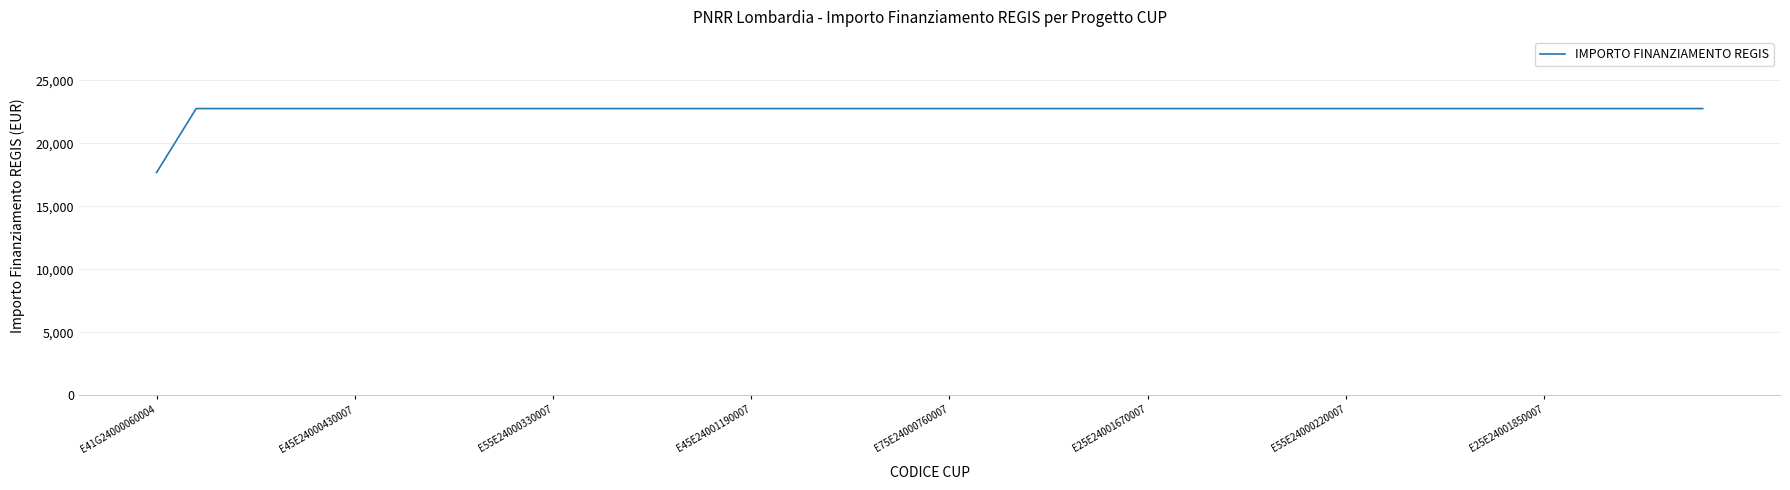

What is the maximum value shown in the chart?

22750.0